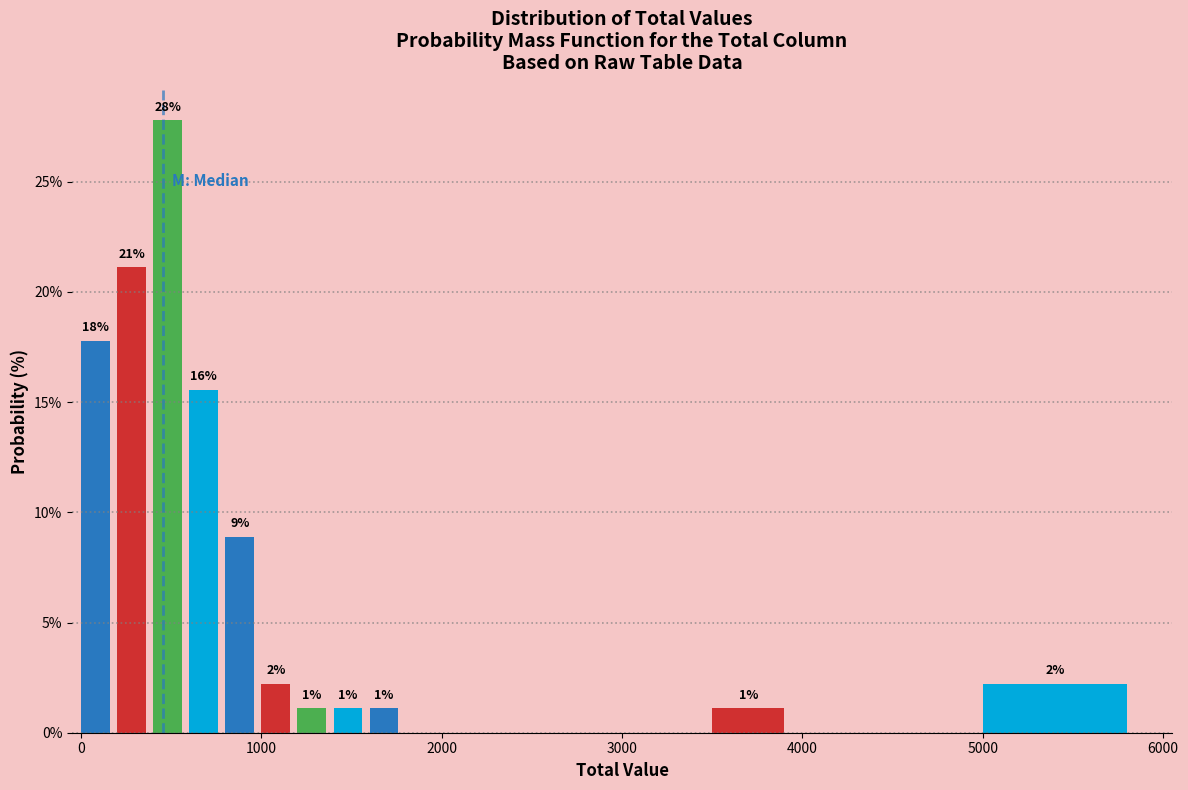

Around what value on the x-axis is the tallest bar? Give the approximate position of its centre, as read against the axis.

500